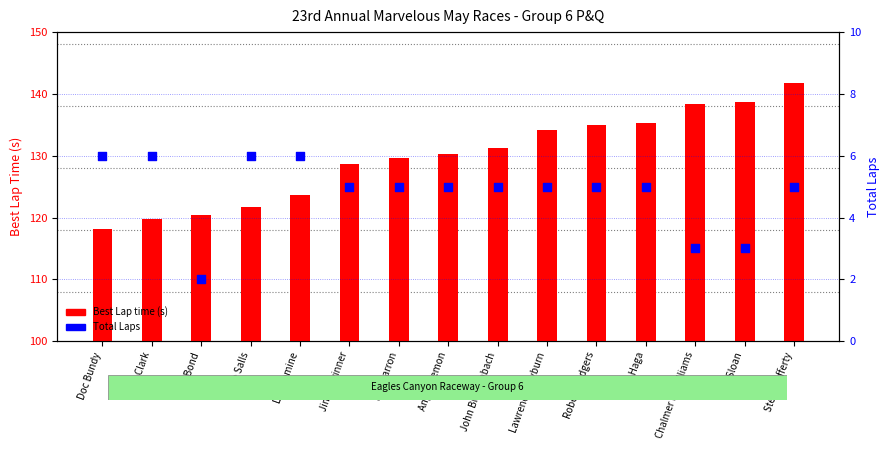

At which category is the sum across all series the highest?

Steve Lafferty